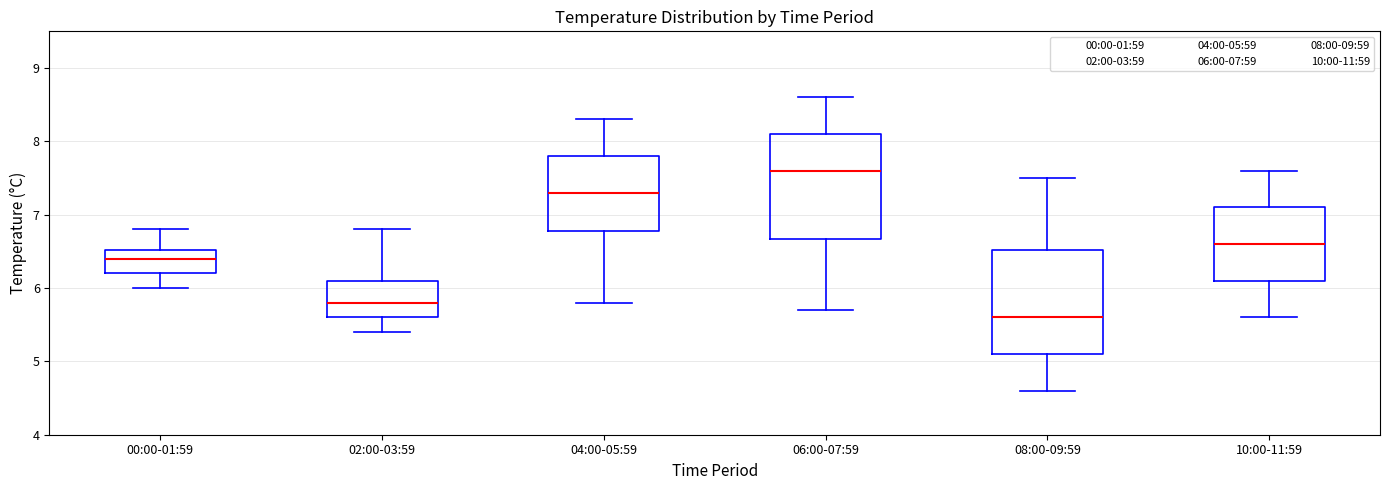

Reading left to right, transcribe this box plot: for each box, give where its median line is, the range the box spans, and where its two whiskers end, as read against the y-axis. The values are not printed on the chart, so give them approximately, as read against the axis.

00:00-01:59: median 6.4, box 6.2 to 6.5, whiskers 6.0 to 6.8
02:00-03:59: median 5.8, box 5.6 to 6.1, whiskers 5.4 to 6.8
04:00-05:59: median 7.3, box 6.8 to 7.8, whiskers 5.8 to 8.3
06:00-07:59: median 7.6, box 6.7 to 8.1, whiskers 5.7 to 8.6
08:00-09:59: median 5.6, box 5.1 to 6.5, whiskers 4.6 to 7.5
10:00-11:59: median 6.6, box 6.1 to 7.1, whiskers 5.6 to 7.6